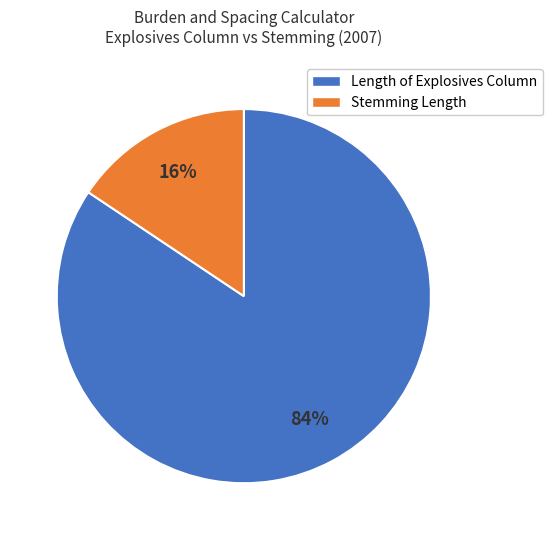

To the nearest percent, what is the average slice percentage?

50%